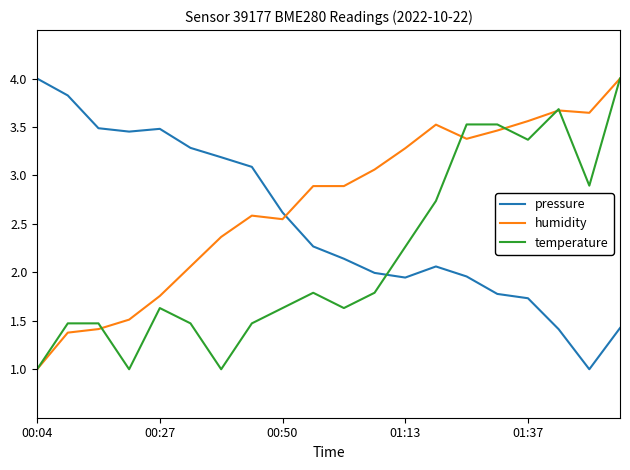

What is the smallest value displayed?

1.0